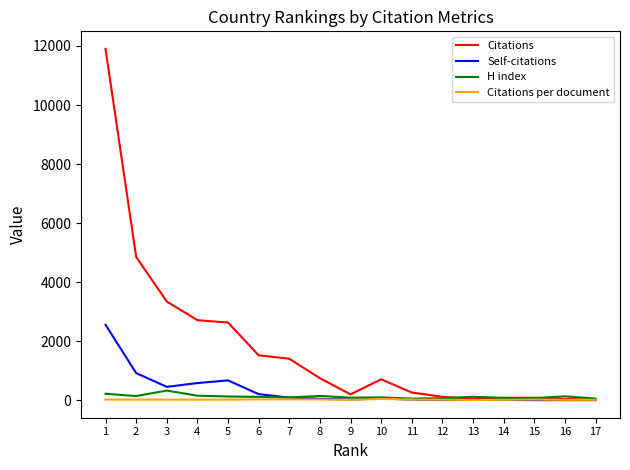

At which label does Self-citations first exceed 46?

1